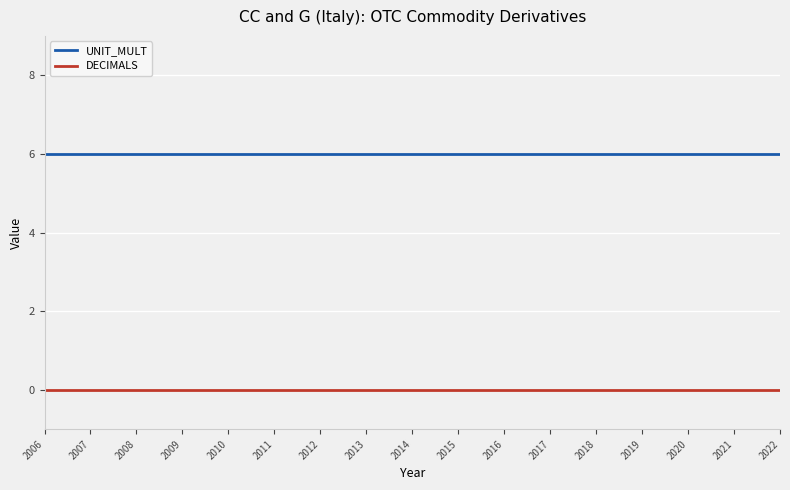

What is the spread (max minus min) of values at 2022?

6